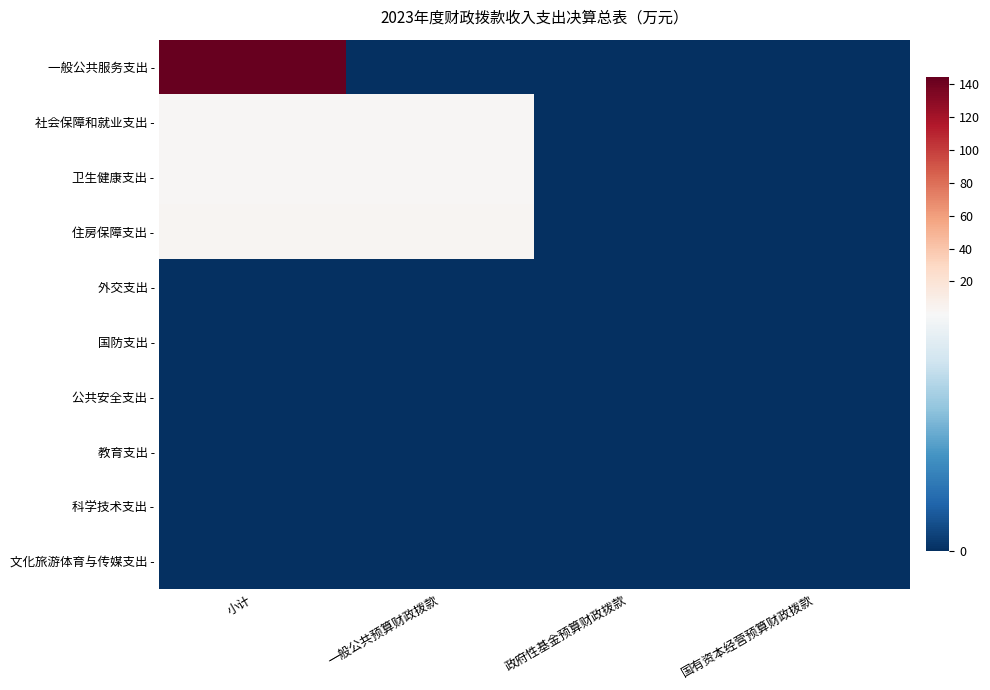

How many data points does each series have?

4